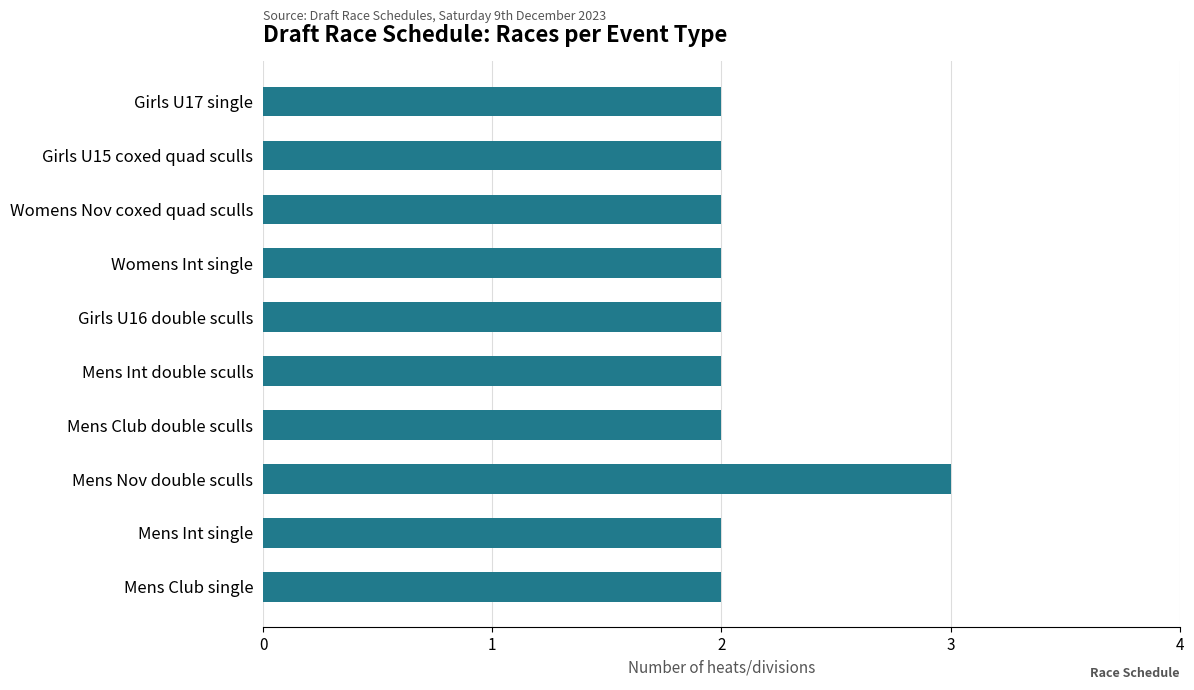

Count the number of data series in this chart.

1